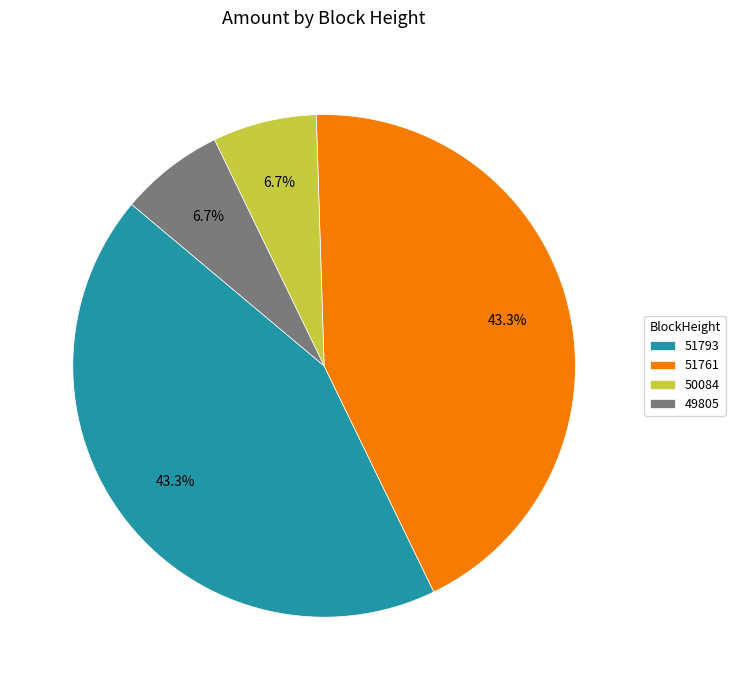

How many slices are in this pie chart?

4